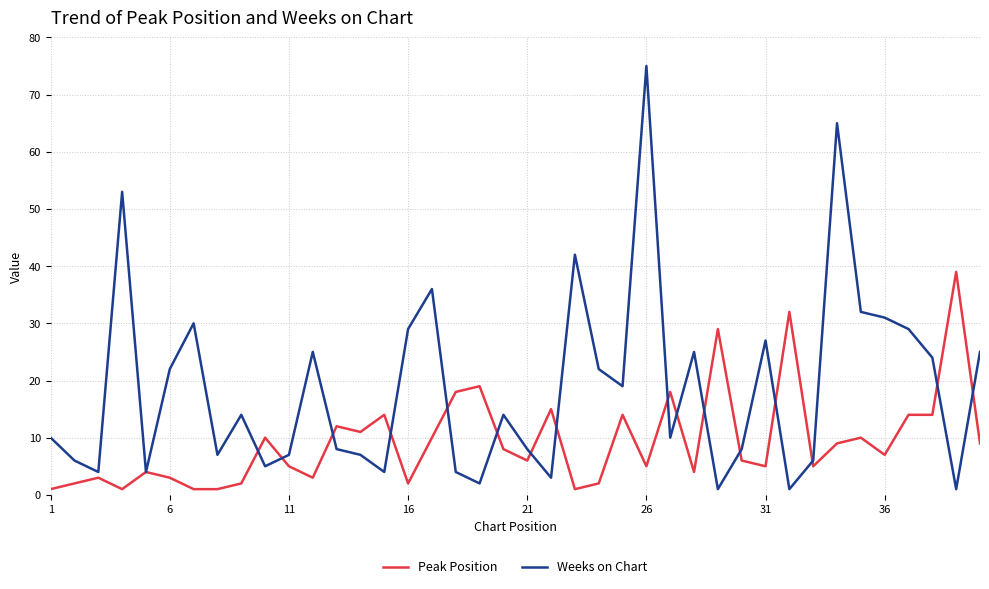

What is the highest value of the Weeks on Chart series?

75